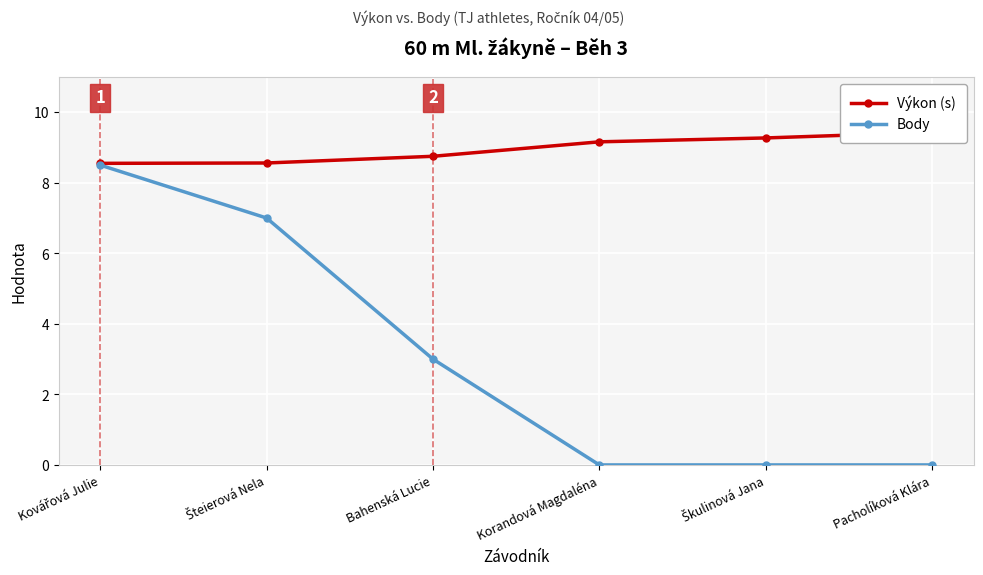

Between Šteierová Nela and Bahenská Lucie, which series saw the biggest shift?

Body